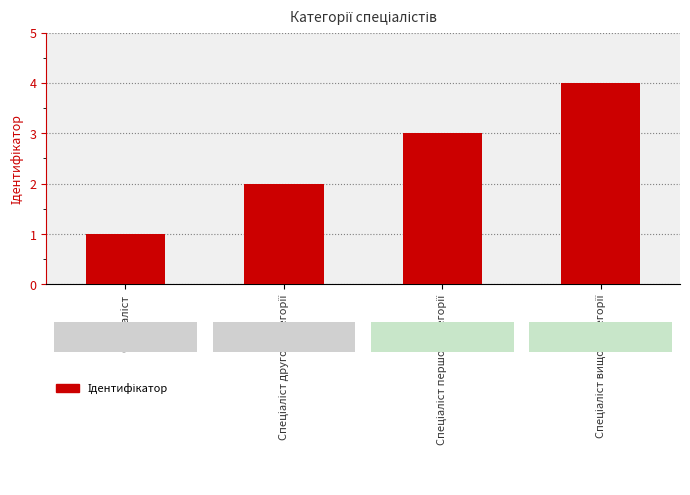

What is the greatest value displayed?

4